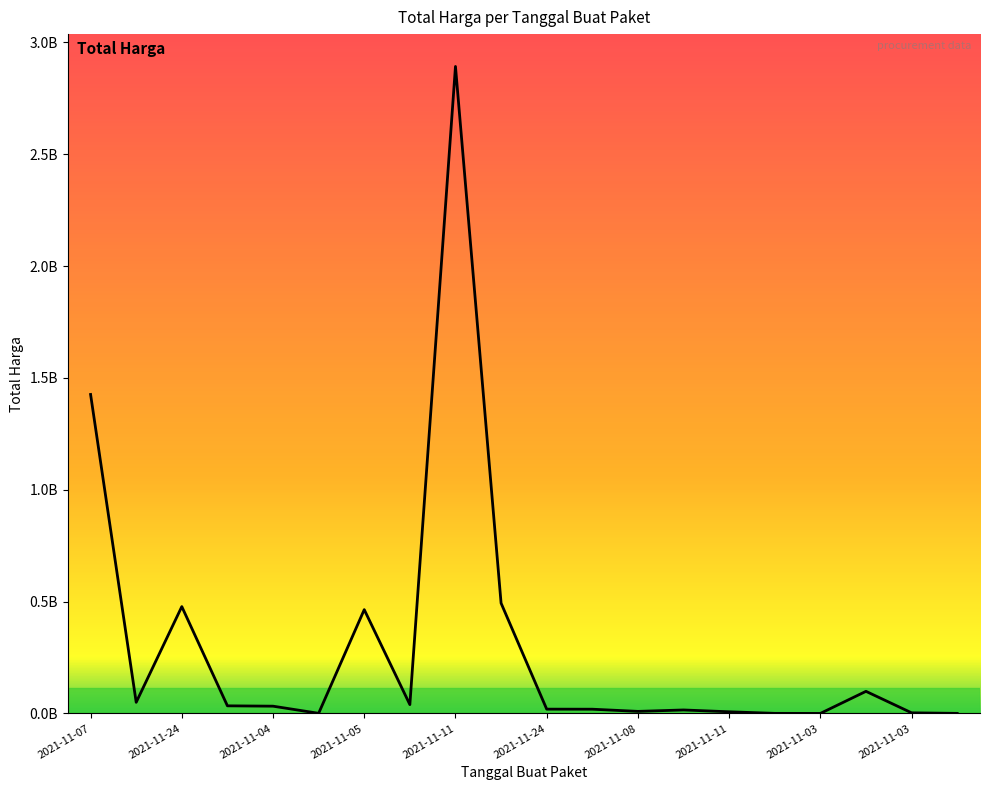

Does the chart display data point markers on the line(s)?

No